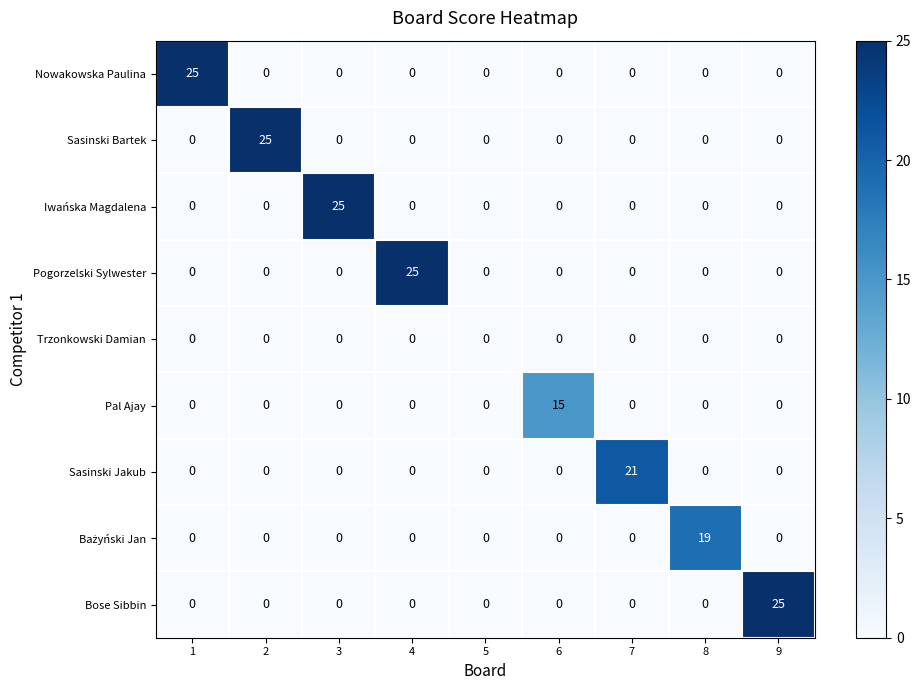

At which label does Iwańska Magdalena reach its peak?

3